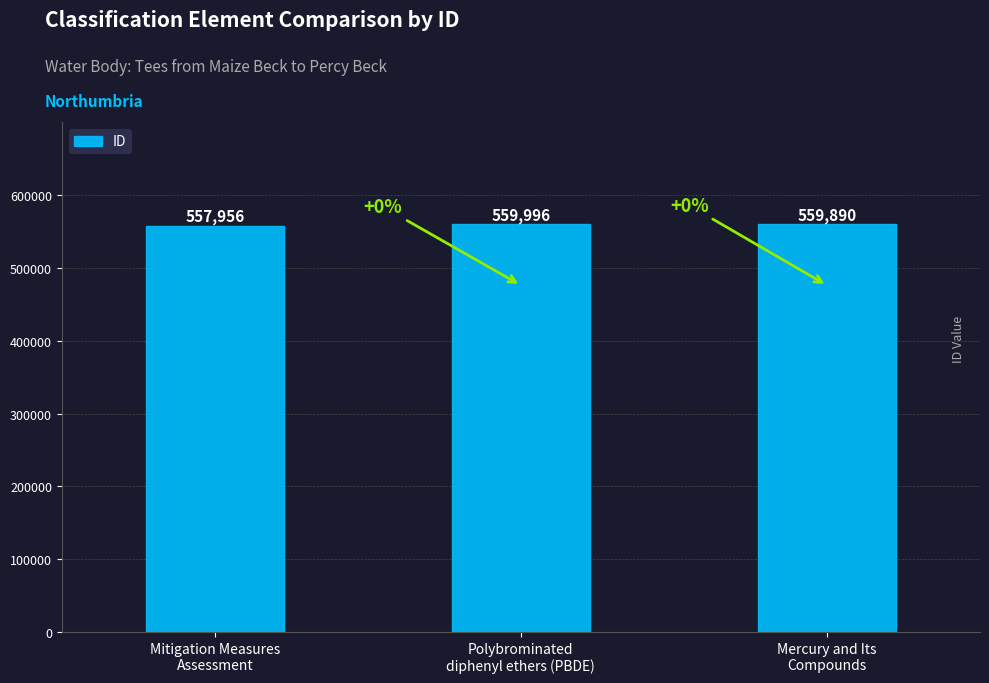

What is the greatest value displayed?

559996